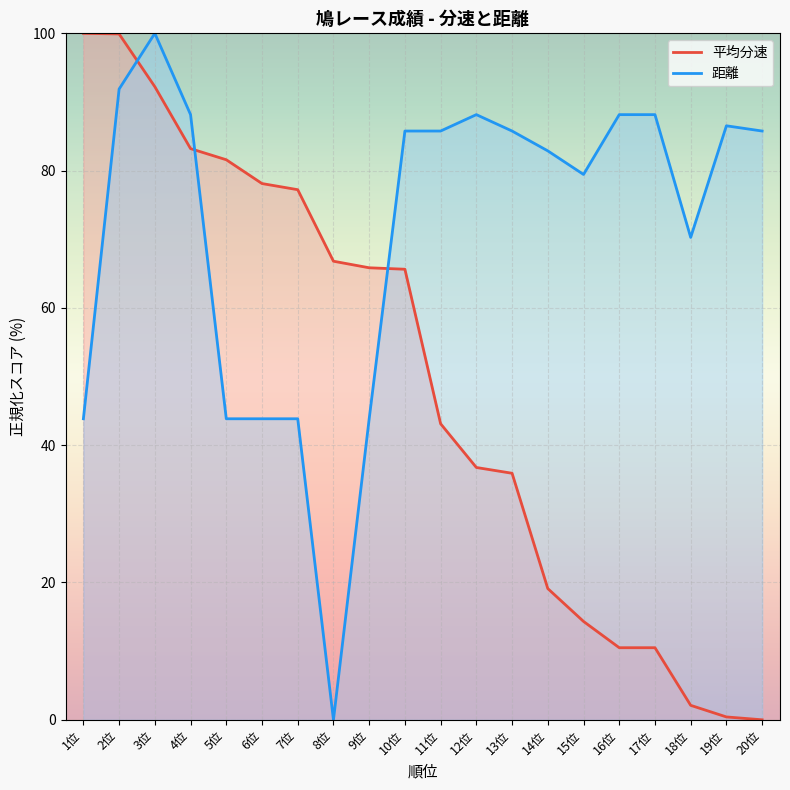

Where do 平均分速 and 距離 first cross each other?

2位 and 3位